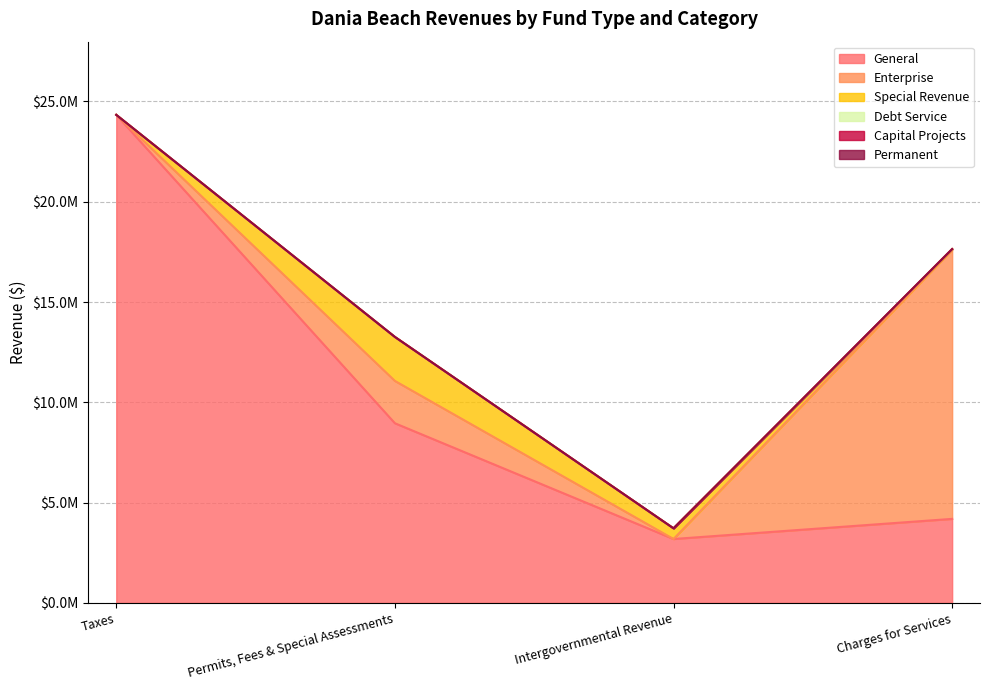

True or false: General and Debt Service intersect in this chart.

False